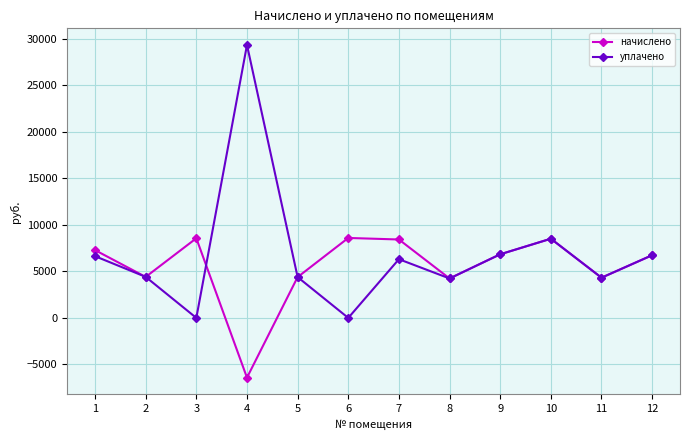

True or false: уплачено has a value of 4388.4 at 5.

True